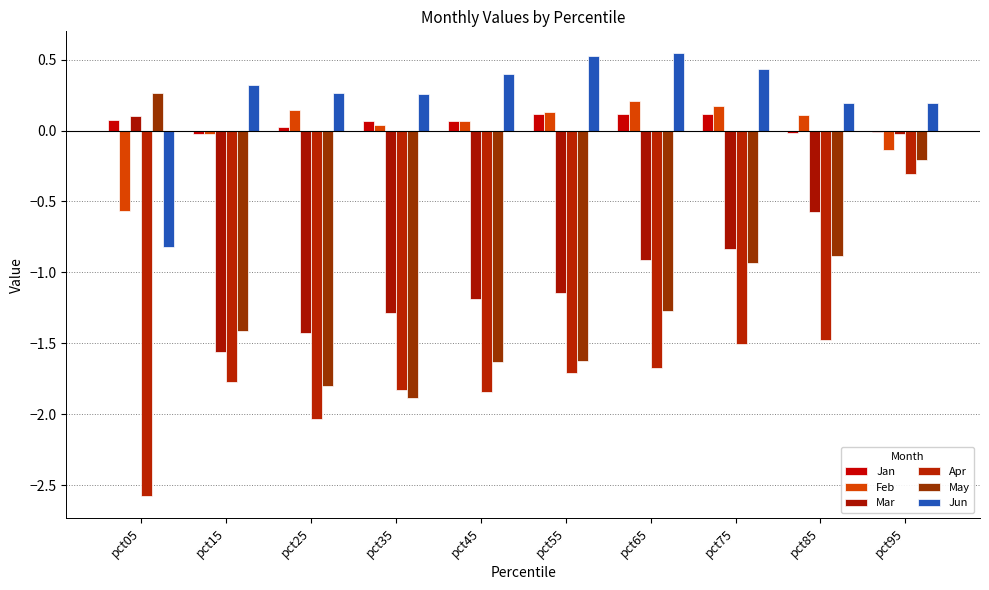

Which series has the largest total across all categories?

Jun